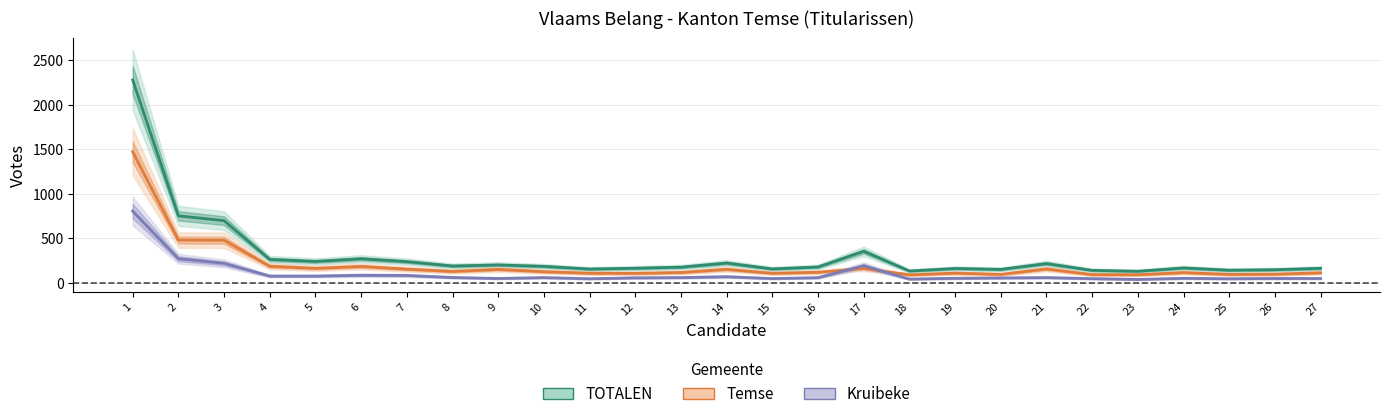

How many interior local peaks does the TOTALEN series have?

7